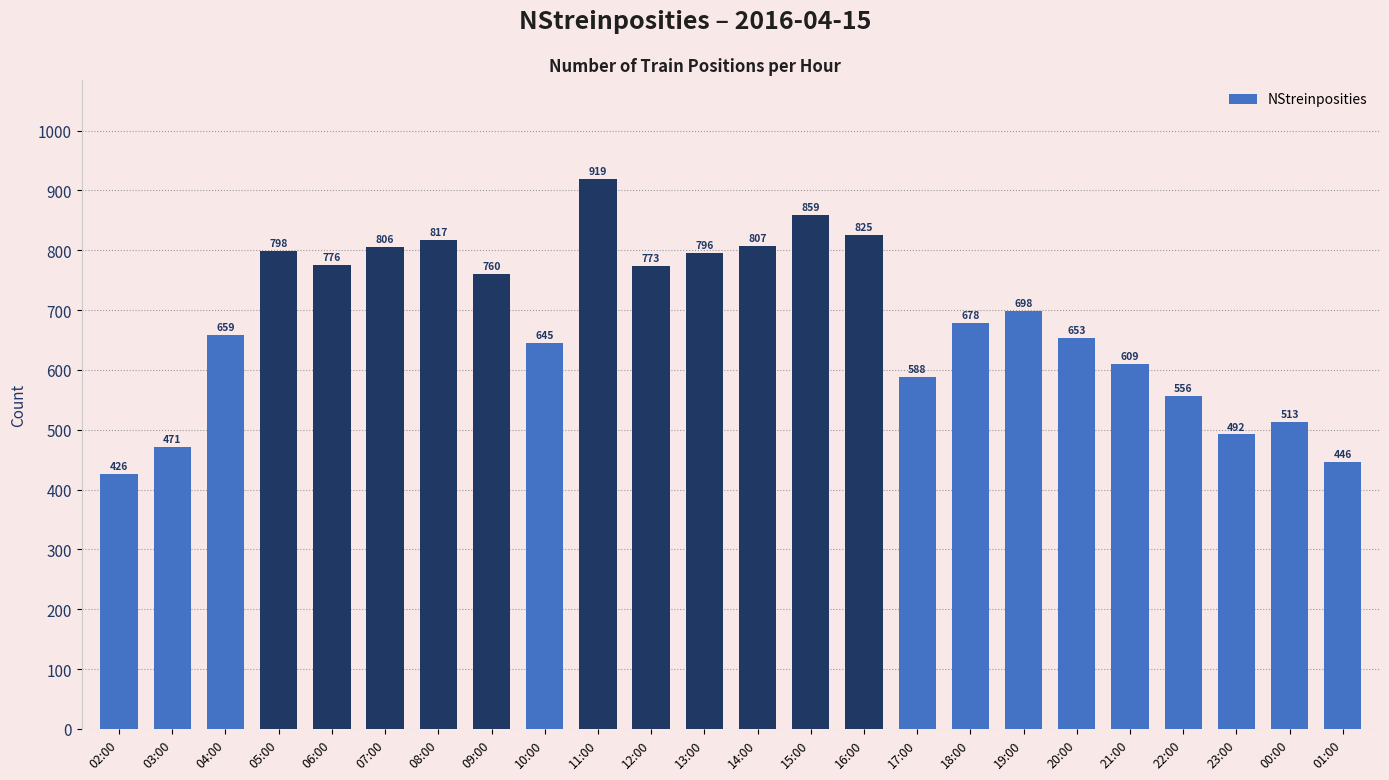

What is the greatest value displayed?

919